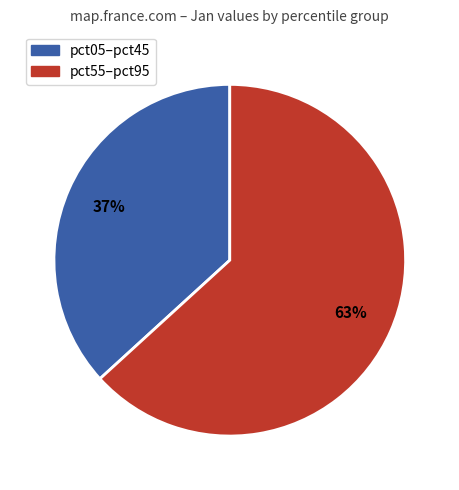

To the nearest percent, what is the difference between the largest and smallest slice percentages?

26%